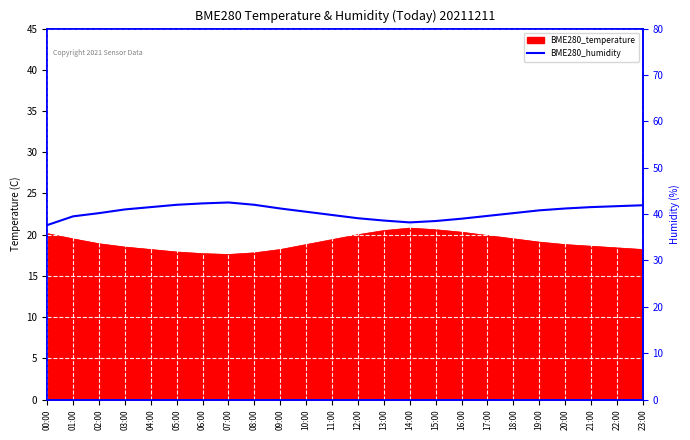

Where is the data nearest to the value 40?

02:00